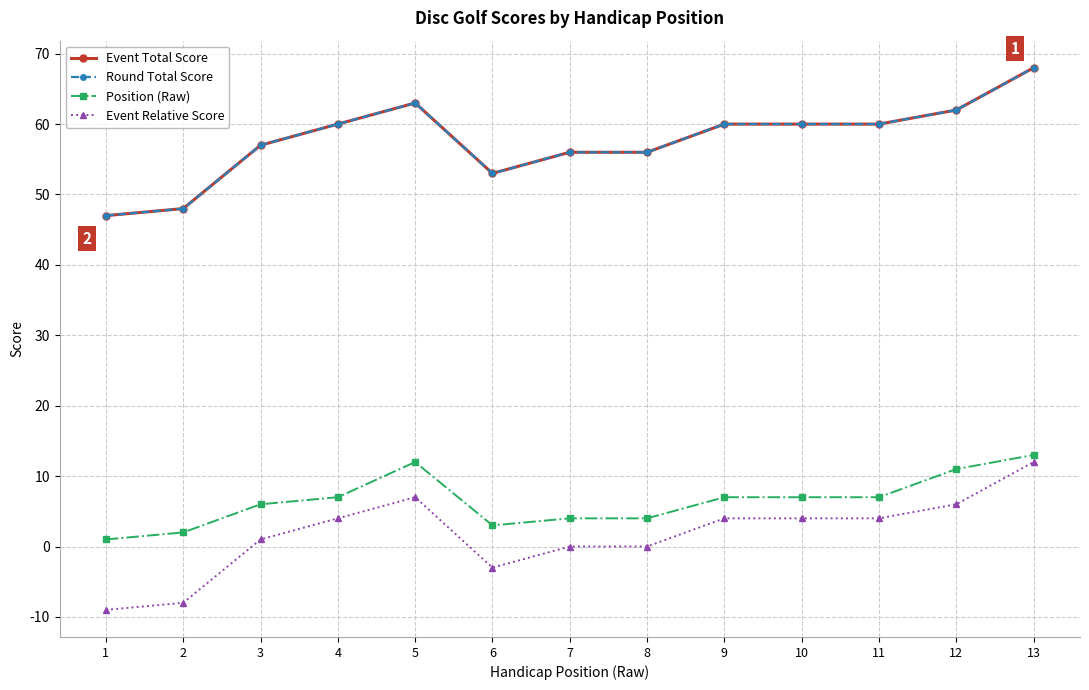

Is this an area chart (filled region under the line)?

No